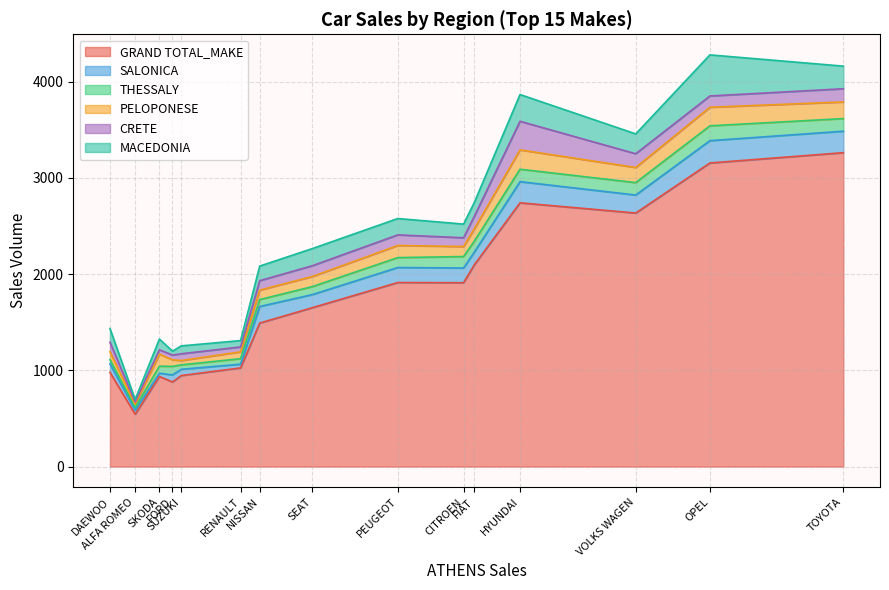

What is the minimum value for GRAND TOTAL_MAKE?

544